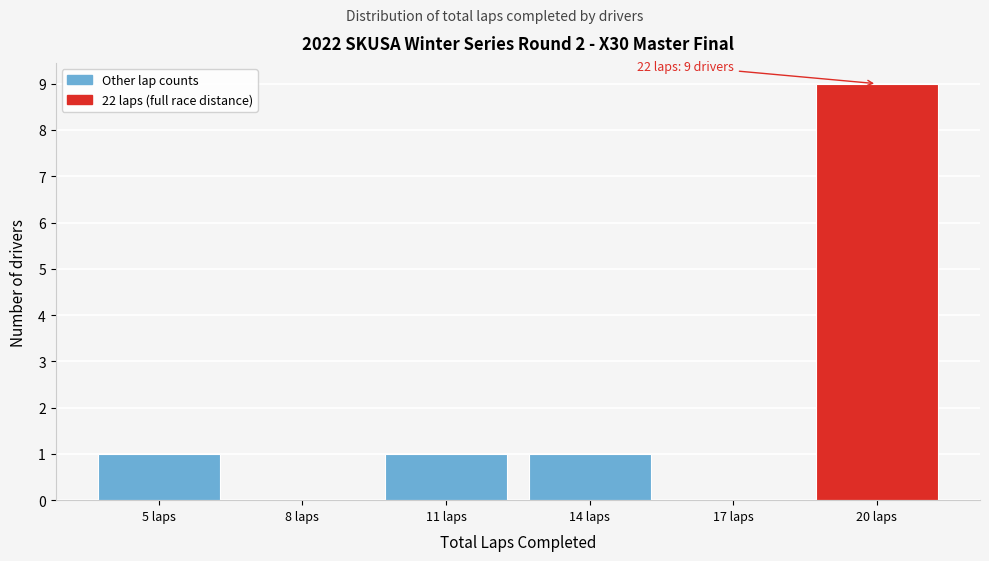

Reading left to right, list all the values displayed in this chart.

5 laps=1	8 laps=0	11 laps=1	14 laps=1	17 laps=0	20 laps=9